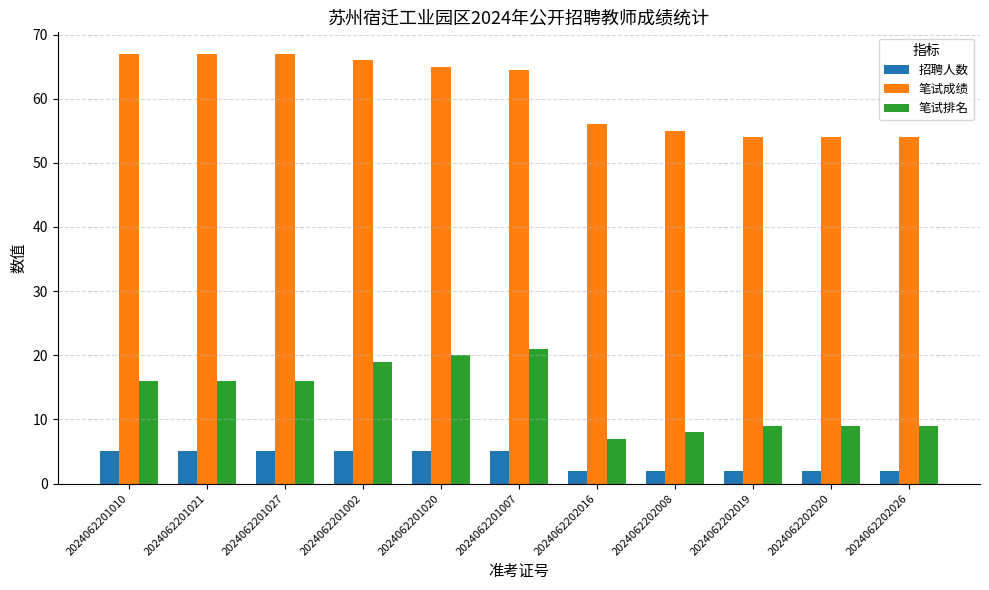

What is the lowest value of the 笔试排名 series?

7.0